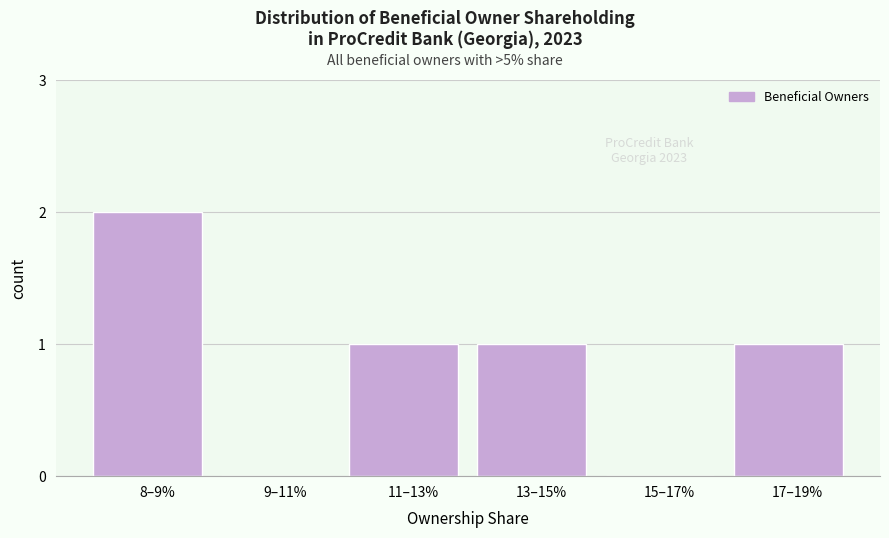

Reading left to right, what are all the values shown in this chart?

8–9%=2	9–11%=0	11–13%=1	13–15%=1	15–17%=0	17–19%=1